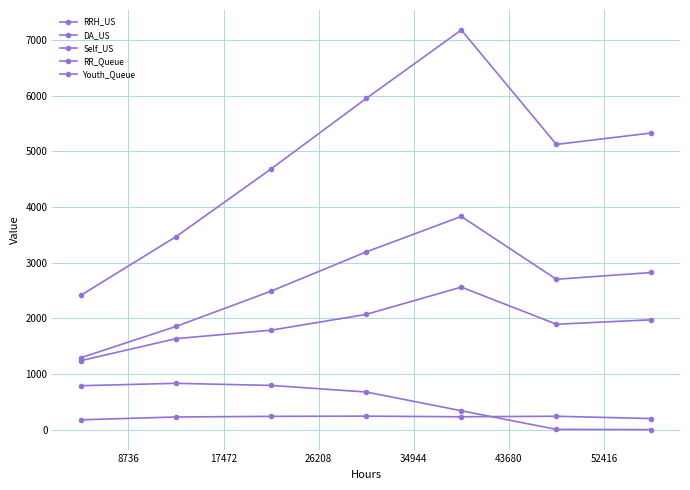

How many data points in DA_US are less than 5126?

3